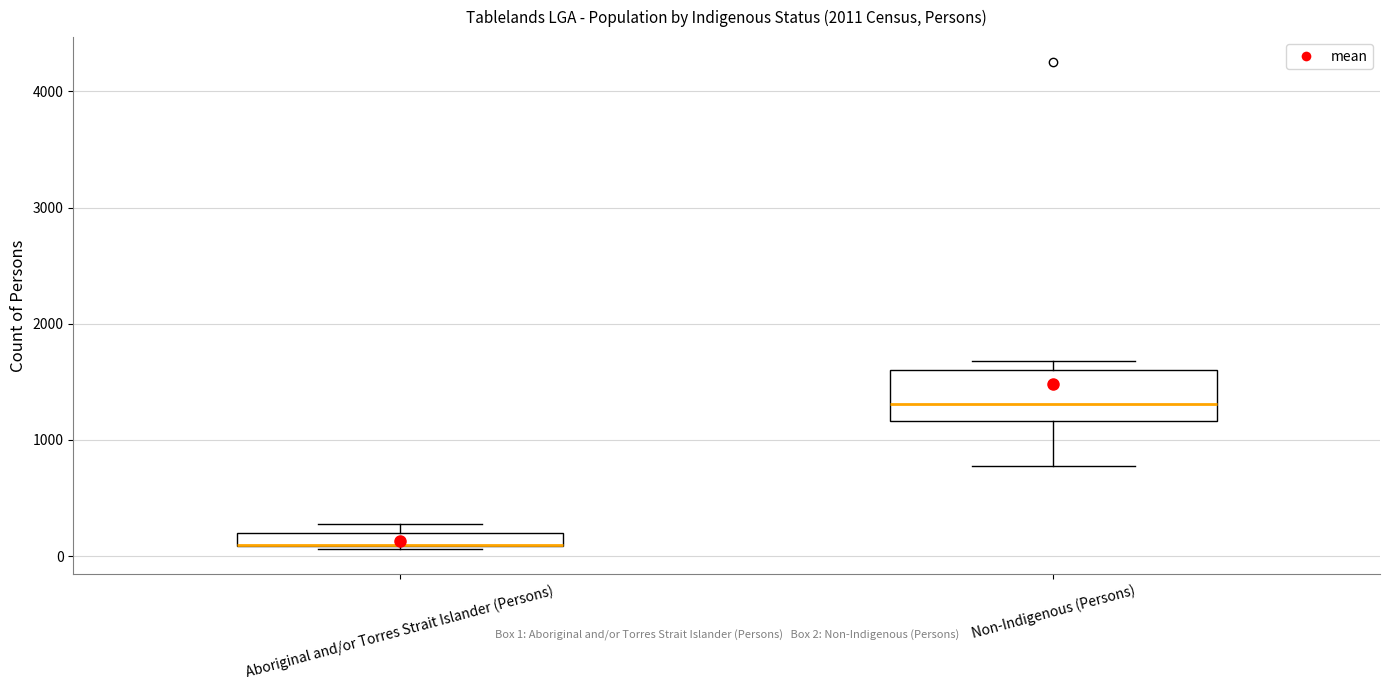

Comparing the boxes themselves (not the whiskers), which one is the tallest?

Non-Indigenous (Persons)